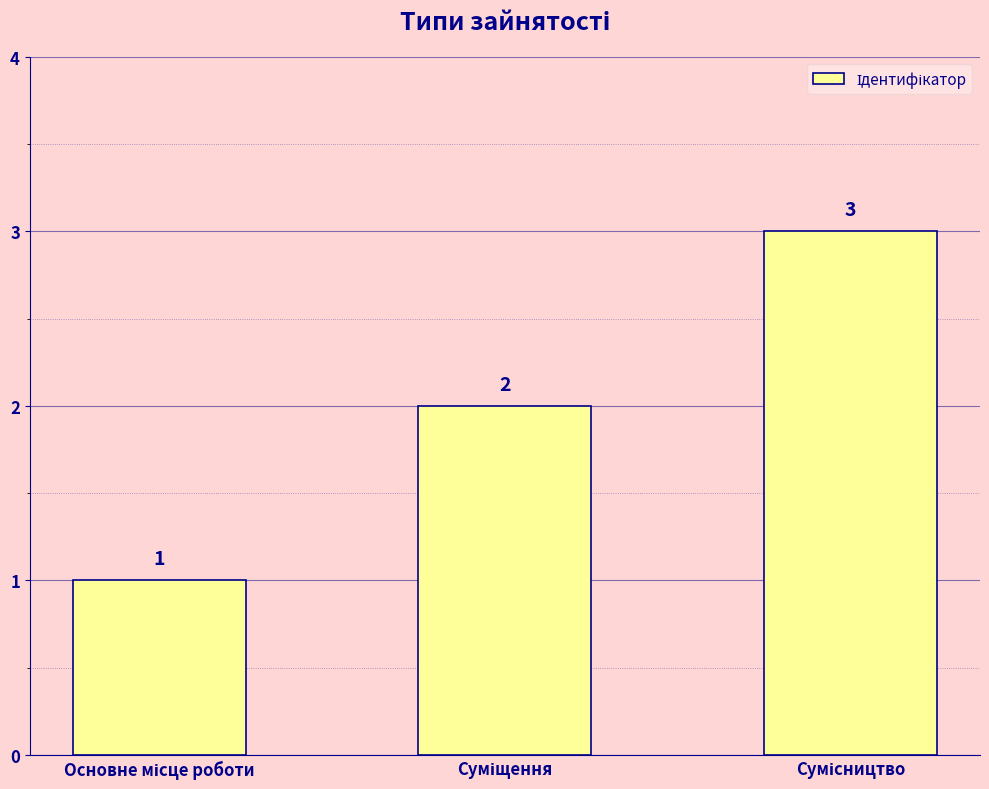

Count the values in the range 1 to 3.

3